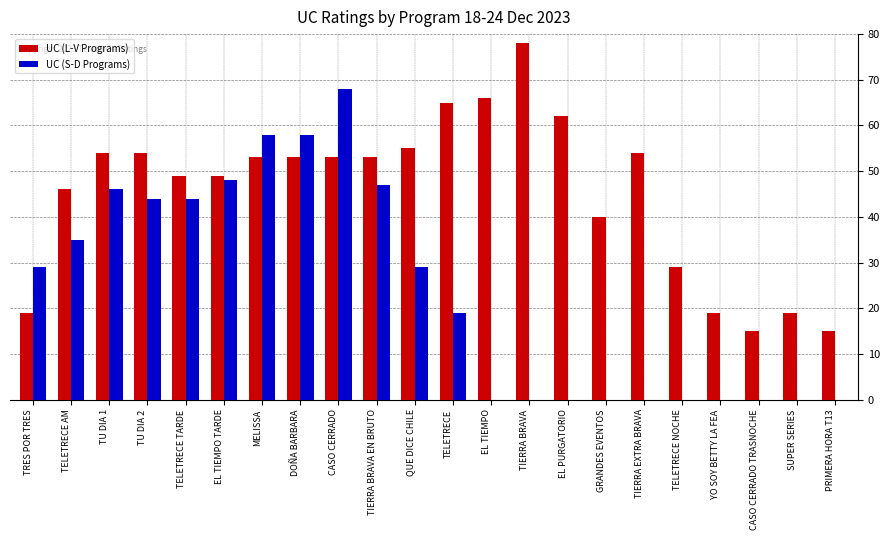

Reading left to right, what are all the values shown in this chart?

UC (L-V Programs): 19	46	54	54	49	49	53	53	53	53	55	65	66	78	62	40	54	29	19	15	19	15
UC (S-D Programs): 29	35	46	44	44	48	58	58	68	47	29	19	0	0	0	0	0	0	0	0	0	0